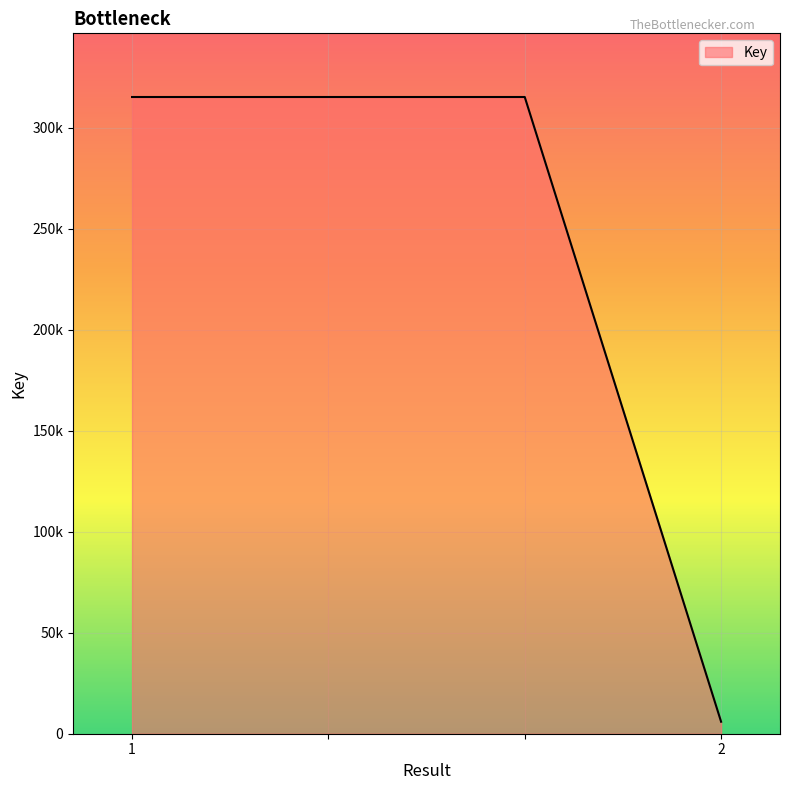

Which category has the lowest value across all series?

2